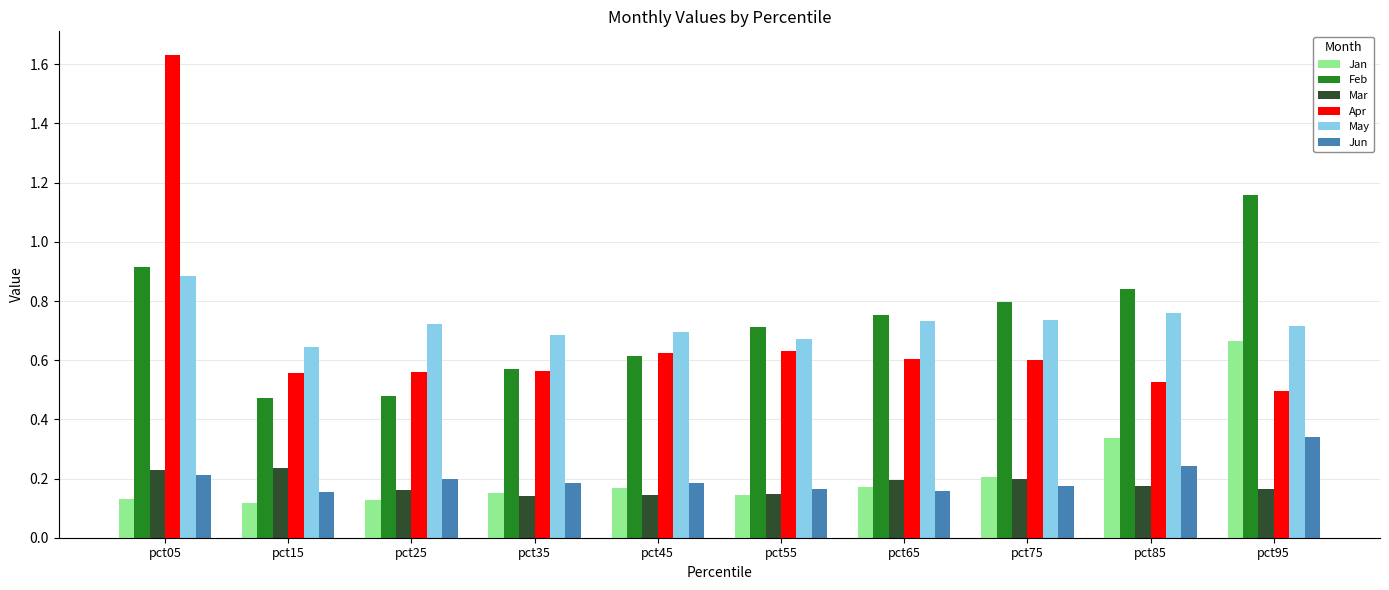

At which category is the sum across all series the highest?

pct05